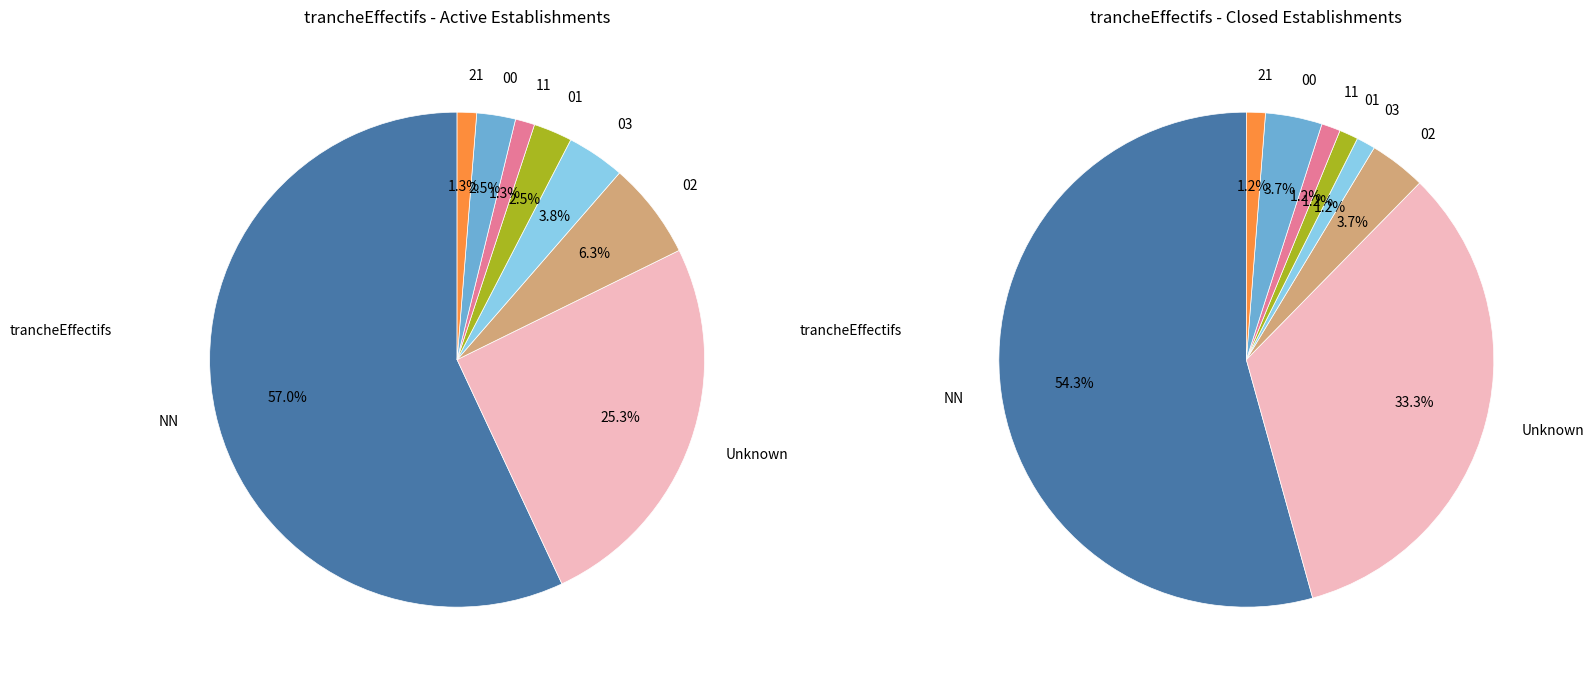

Does  represent more than half of the total?

No